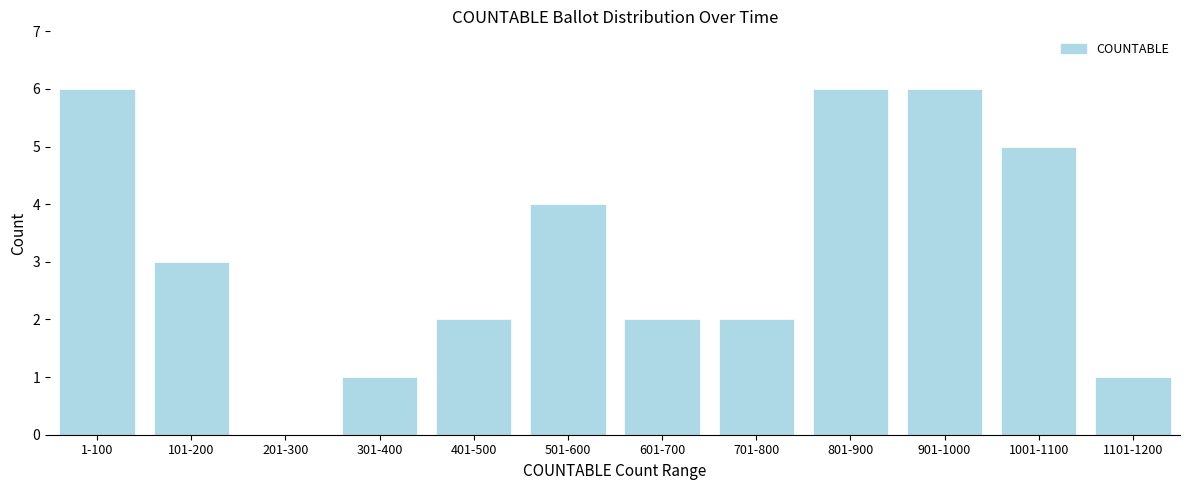

Reading left to right, list all the values displayed in this chart.

1-100=6	101-200=3	201-300=0	301-400=1	401-500=2	501-600=4	601-700=2	701-800=2	801-900=6	901-1000=6	1001-1100=5	1101-1200=1